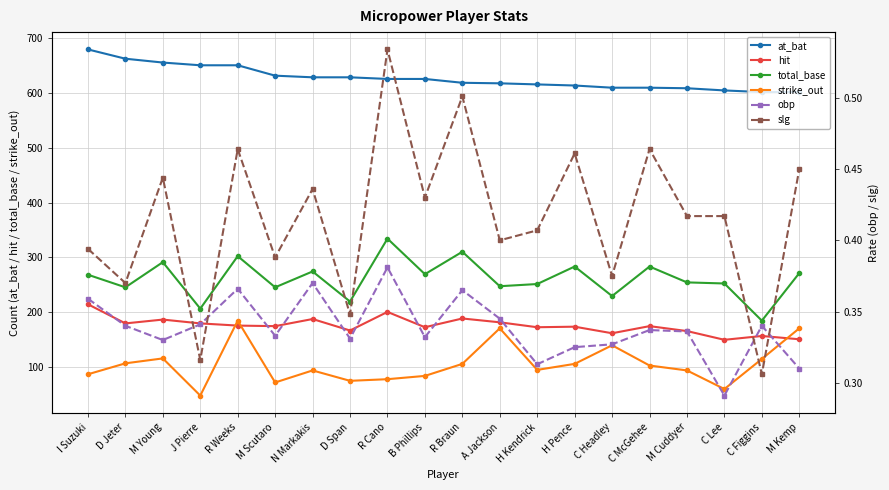

At which category does the chart reach its minimum across all series?

C Lee